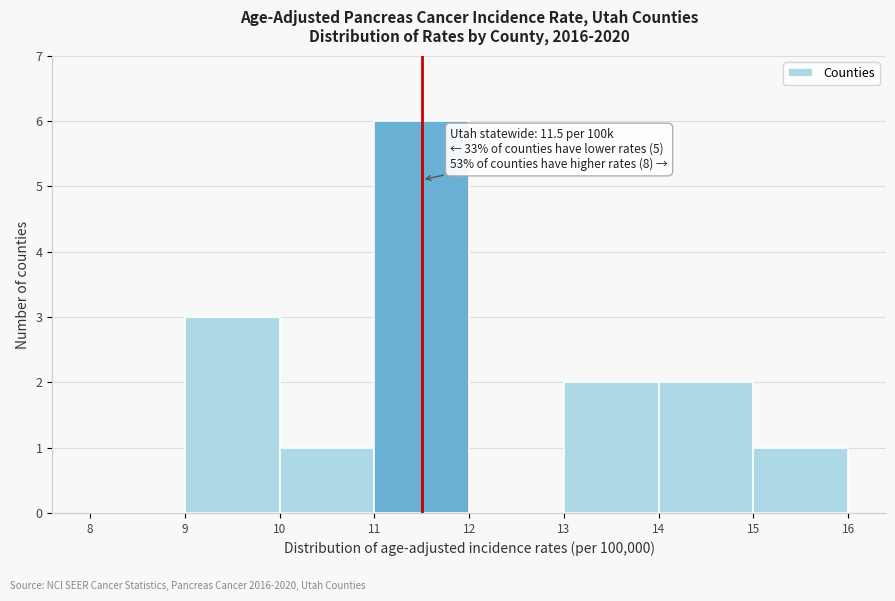

Which range on the x-axis has the tallest bar?

11 to 12